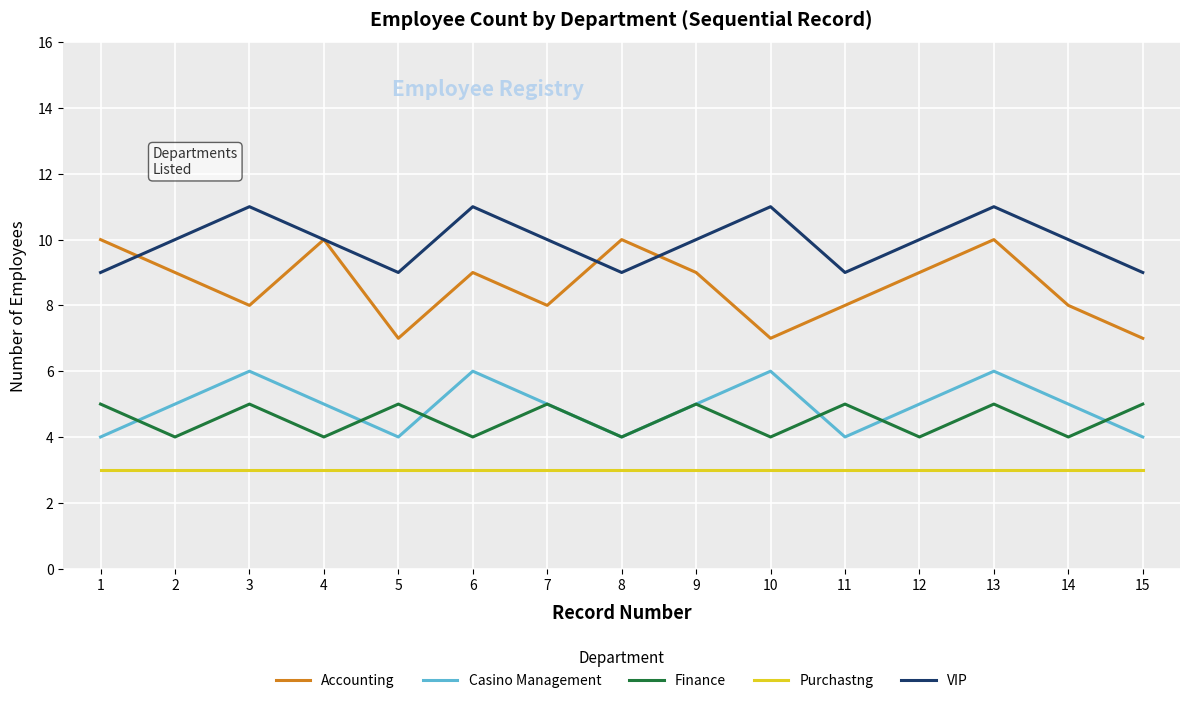

What is the lowest value of the Casino Management series?

4